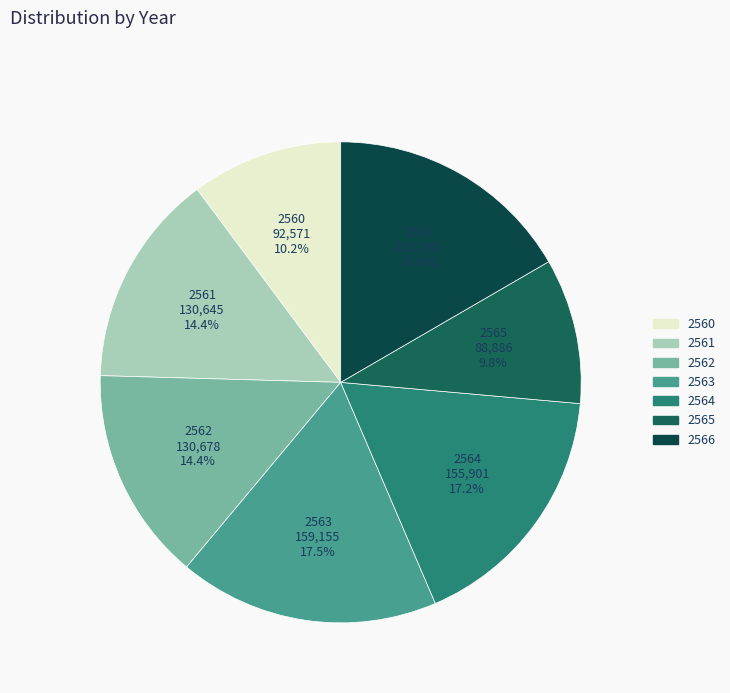

What portion of the pie excludes 2565?

90.2%